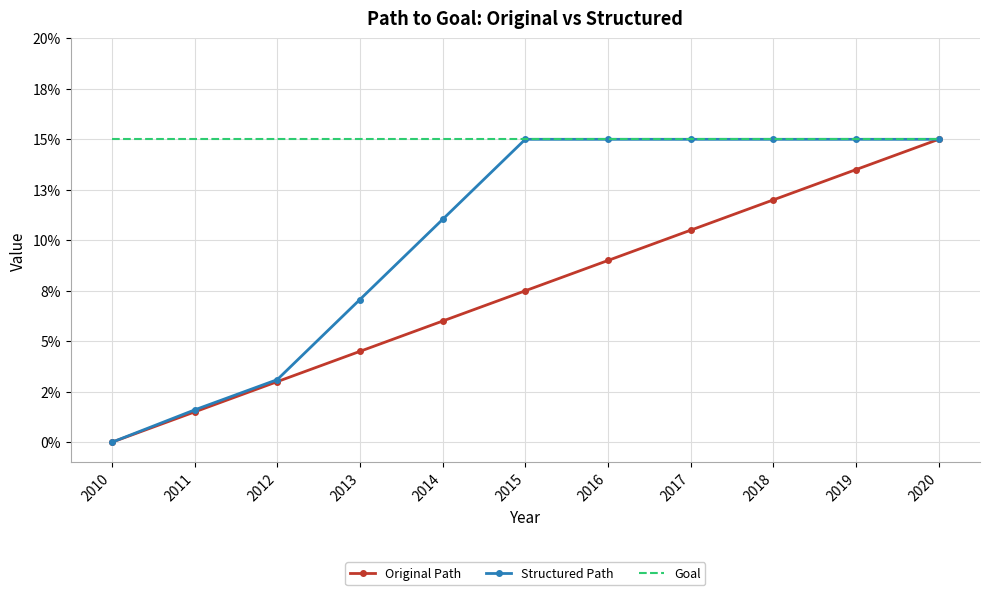

Which series has the largest total across all categories?

Goal